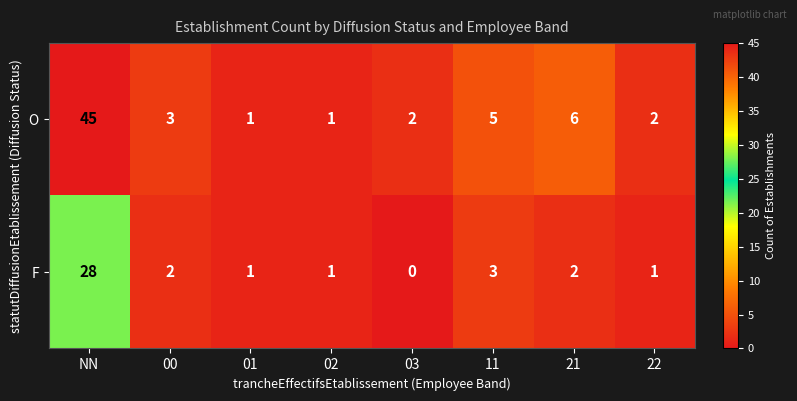

Reading left to right, what are all the values shown in this chart?

O: 45	3	1	1	2	5	6	2
F: 28	2	1	1	0	3	2	1